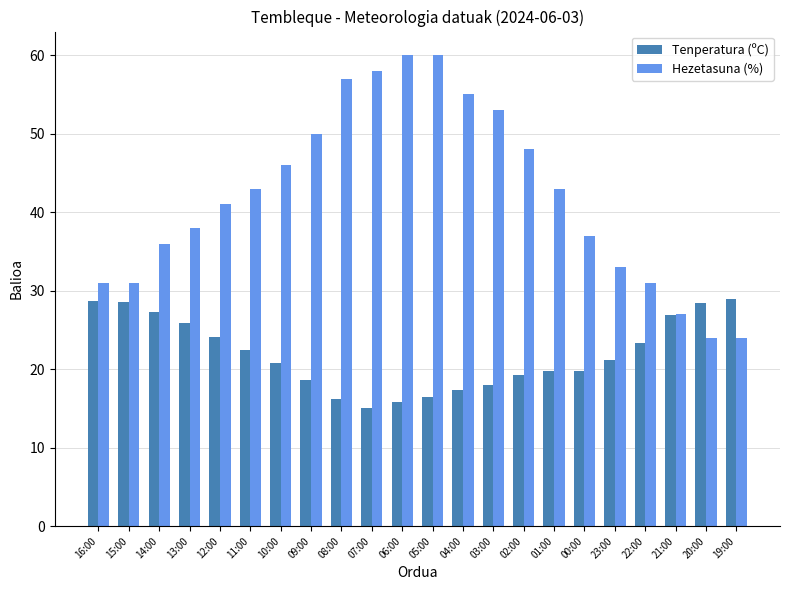

What are all the series names shown in the legend?

Tenperatura (ºC), Hezetasuna (%)